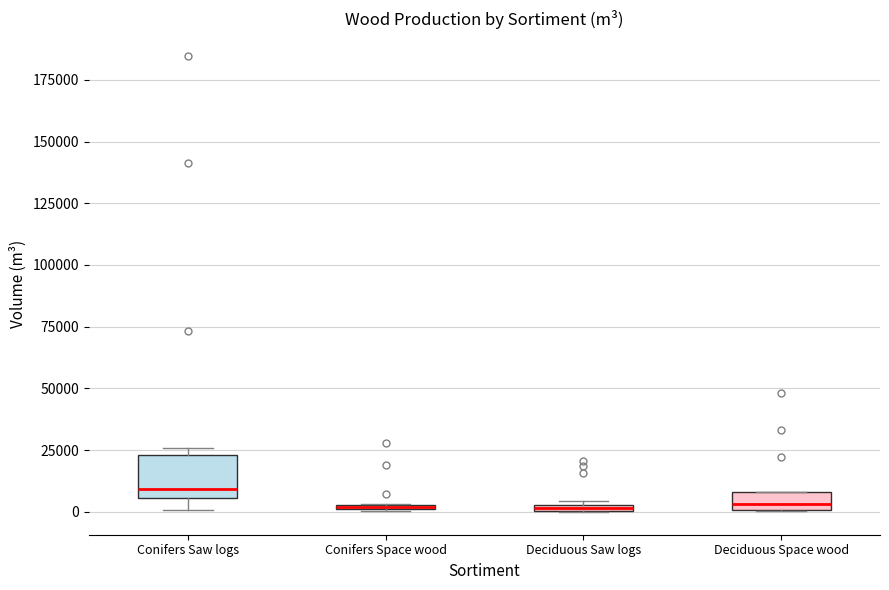

Where is the lower edge of the box for Deciduous Saw logs on the y-axis? The values are not printed on the chart, so give them approximately, as read against the axis.

0